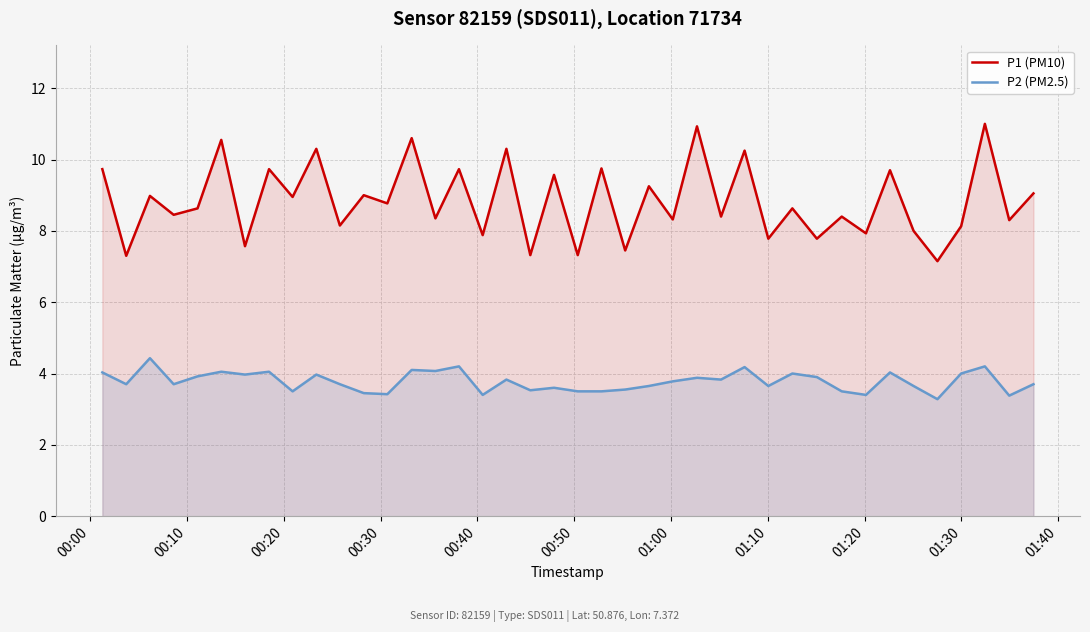

What is the highest value of the P1 (PM10) series?

11.0